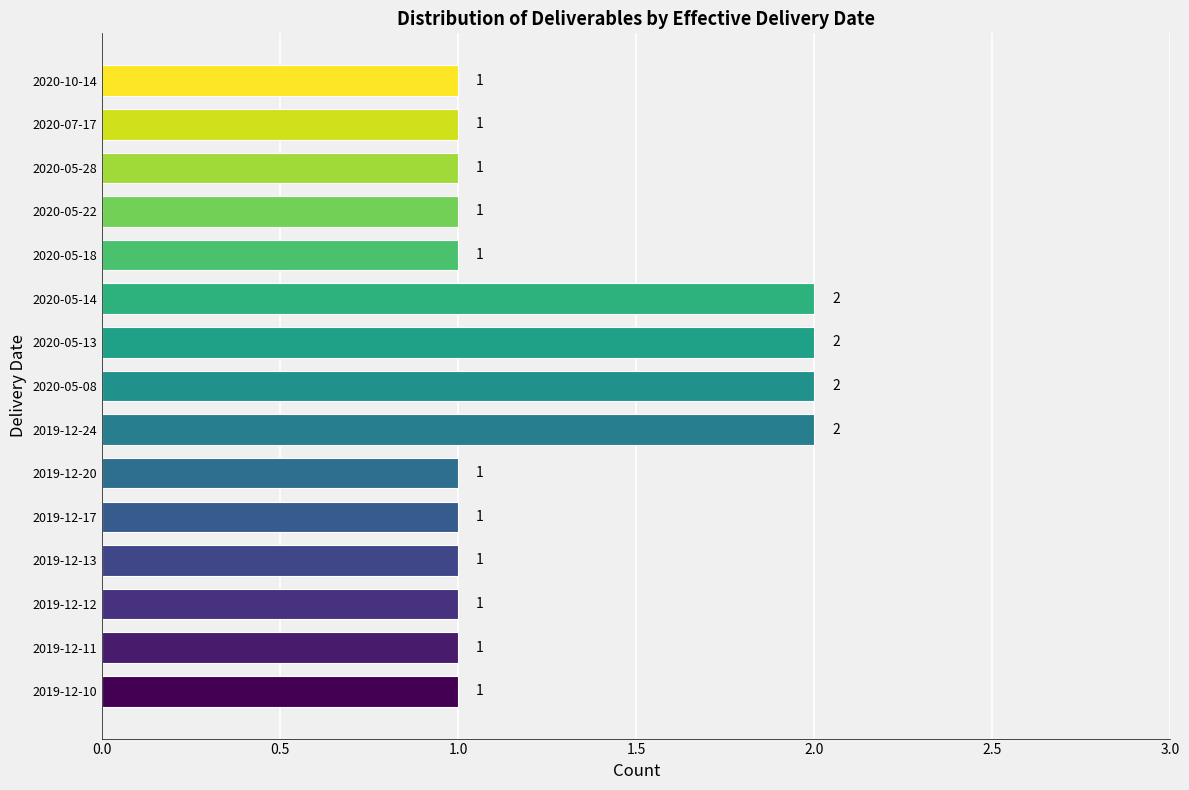

Approximately how many times larger is the value at 2020-07-17 compared to 2020-05-14?

0.5